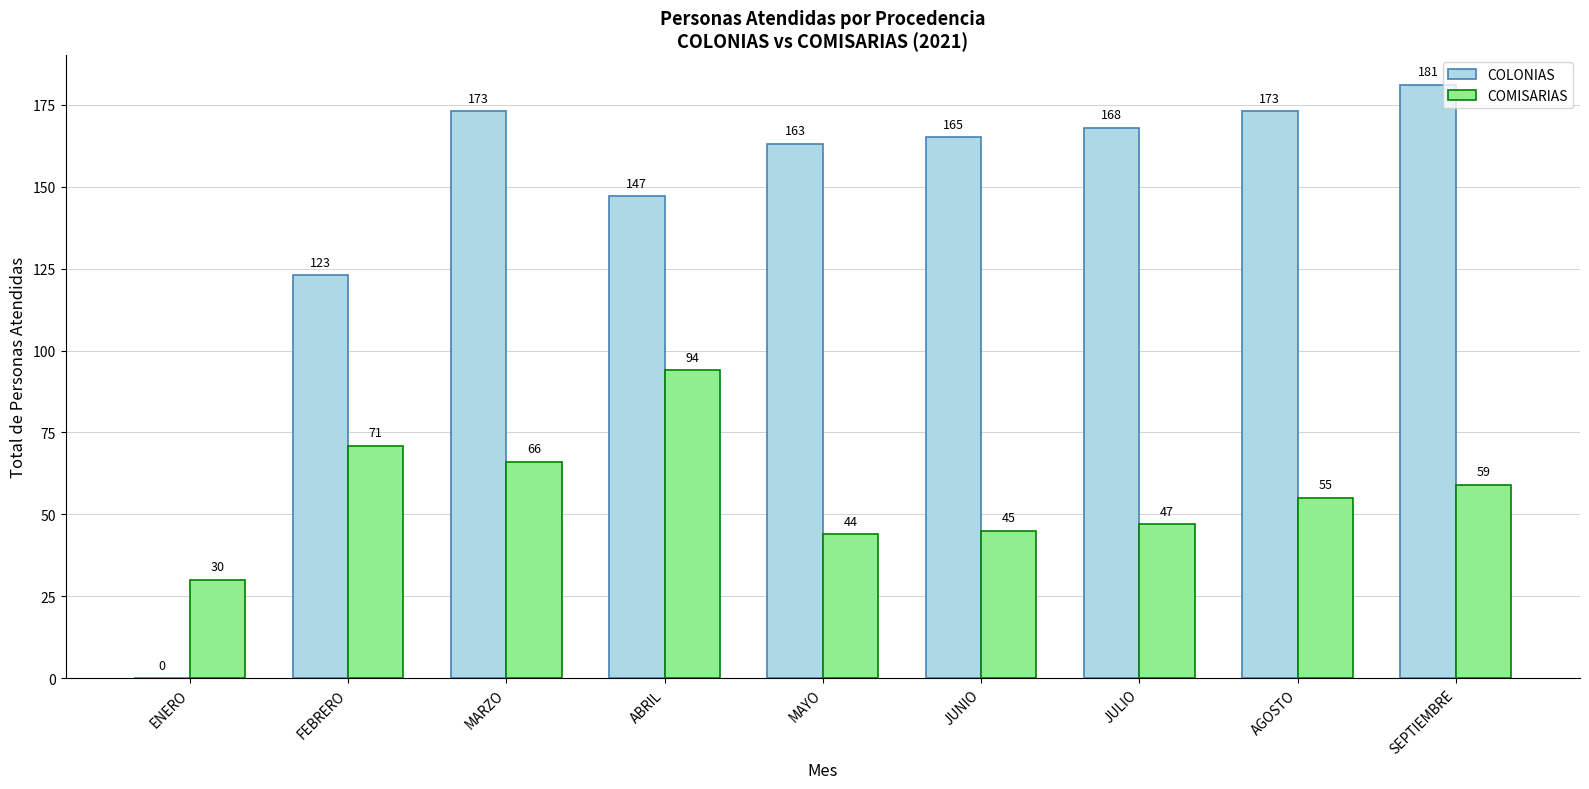

At which category does the chart reach its peak across all series?

SEPTIEMBRE